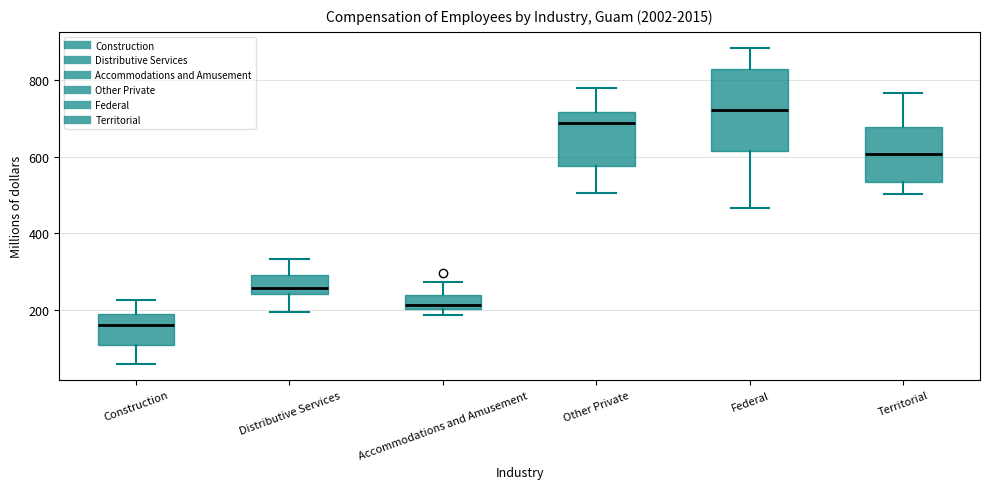

Reading left to right, read every box against the y-axis: the position of its median line, the range the box covers, and the ends of its whiskers. The values are not printed on the chart, so give them approximately, as read against the axis.

Construction: median 160, box 120 to 200, whiskers 60 to 220
Distributive Services: median 260, box 240 to 300, whiskers 200 to 340
Accommodations and Amusement: median 220, box 200 to 240, whiskers 180 to 280
Other Private: median 680, box 580 to 720, whiskers 500 to 780
Federal: median 720, box 620 to 820, whiskers 460 to 880
Territorial: median 600, box 540 to 680, whiskers 500 to 760